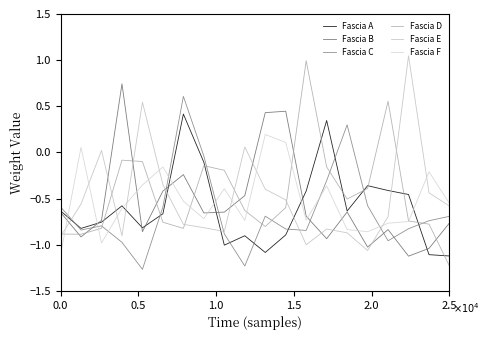

Is this an area chart (filled region under the line)?

No